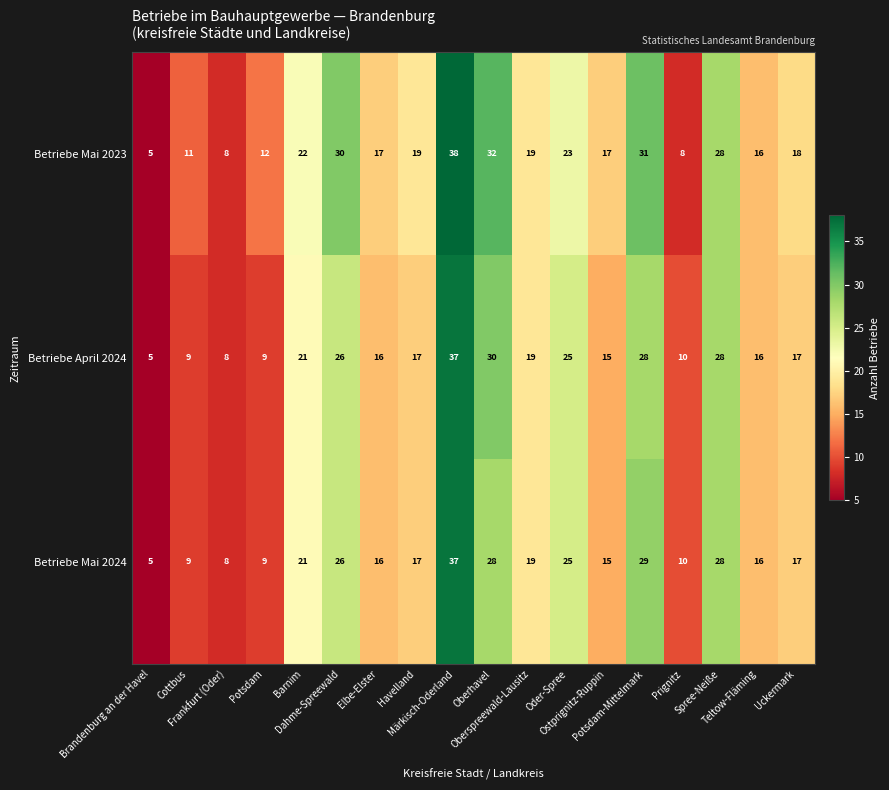

What is the difference between the maximum and second lowest values in the Betriebe Mai 2024 series?

29